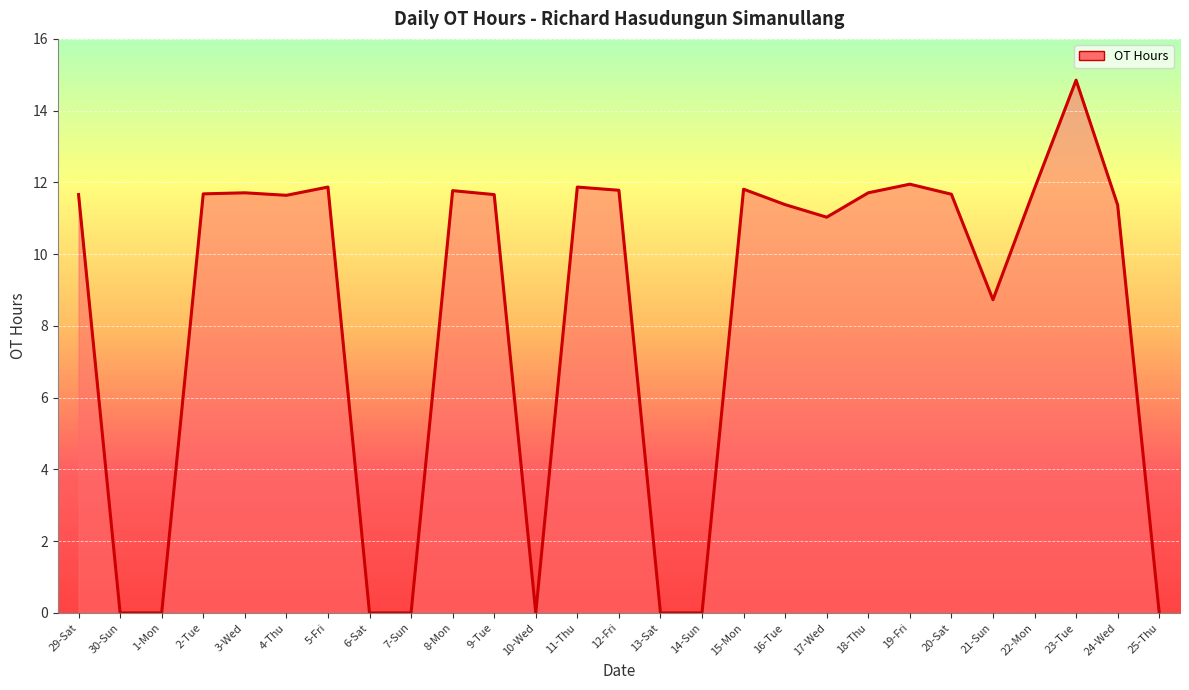

What position from the left is 19-Fri?

21